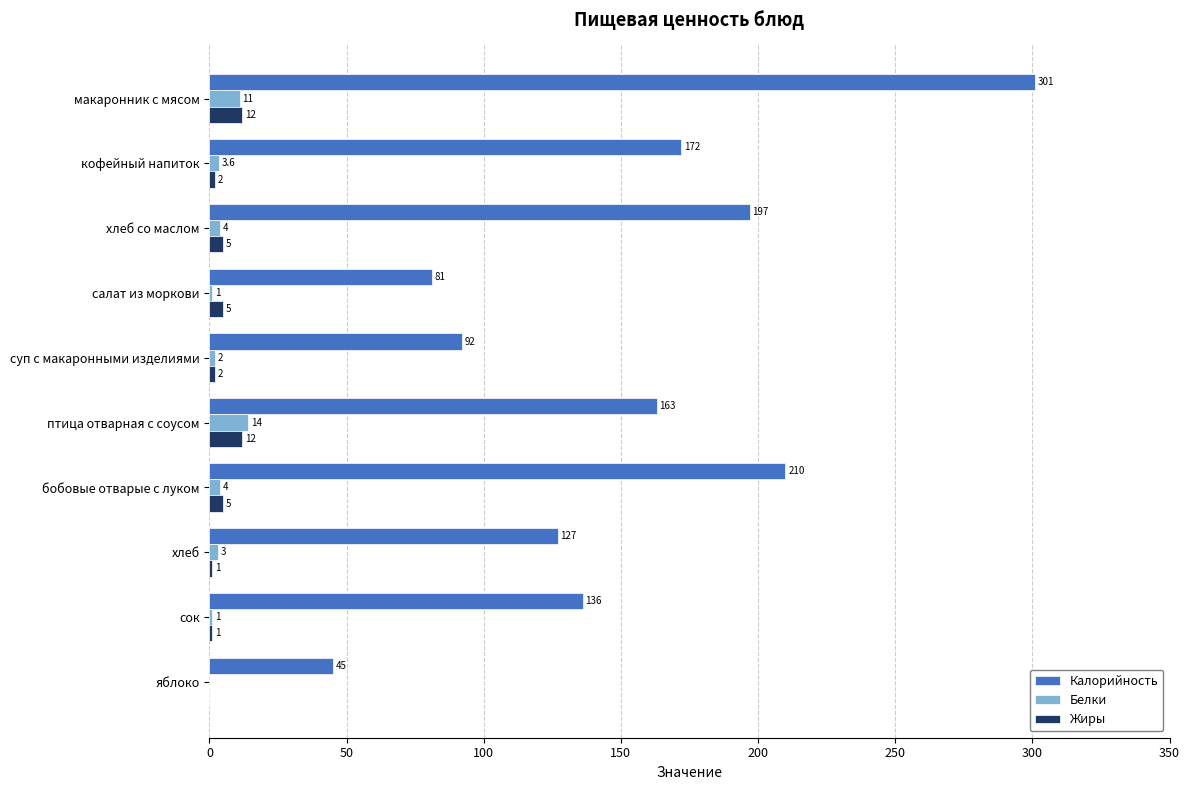

The Жиры series shows 5.0 at хлеб со маслом. True or false?

True